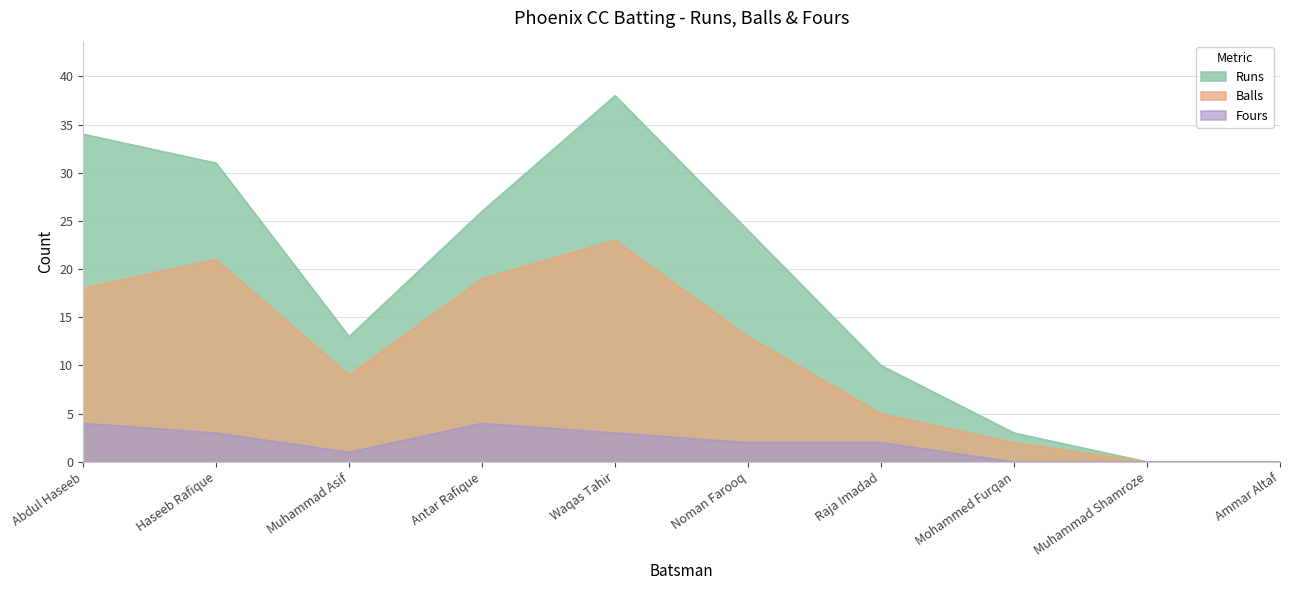

Reading left to right, transcribe all the data shown in this chart.

Runs: Abdul Haseeb=34	Haseeb Rafique=31	Muhammad Asif=13	Antar Rafique=26	Waqas Tahir=38	Noman Farooq=24	Raja Imadad=10	Mohammed Furqan=3	Muhammad Shamroze=0	Ammar Altaf=0
Balls: Abdul Haseeb=18	Haseeb Rafique=21	Muhammad Asif=9	Antar Rafique=19	Waqas Tahir=23	Noman Farooq=13	Raja Imadad=5	Mohammed Furqan=2	Muhammad Shamroze=0	Ammar Altaf=0
Fours: Abdul Haseeb=4	Haseeb Rafique=3	Muhammad Asif=1	Antar Rafique=4	Waqas Tahir=3	Noman Farooq=2	Raja Imadad=2	Mohammed Furqan=0	Muhammad Shamroze=0	Ammar Altaf=0